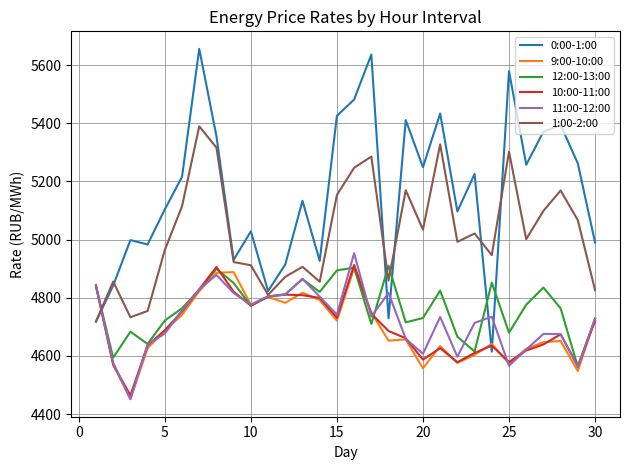

True or false: 0:00-1:00 has more than 0 interior local peaks.

True